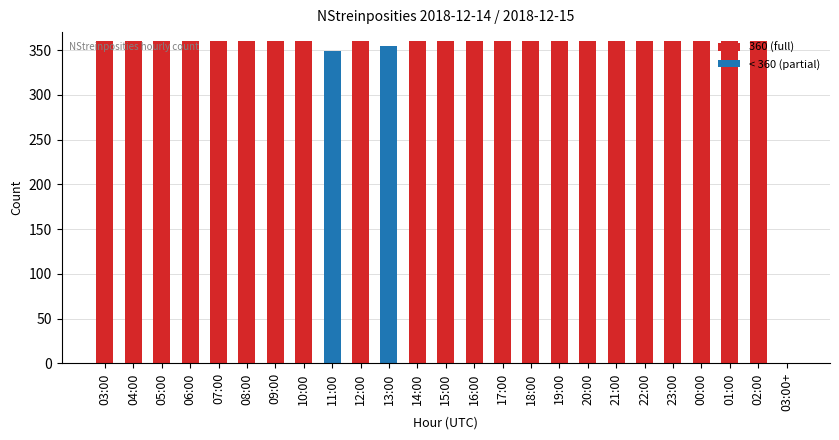

What is the value of the 17th bar from the left?

360